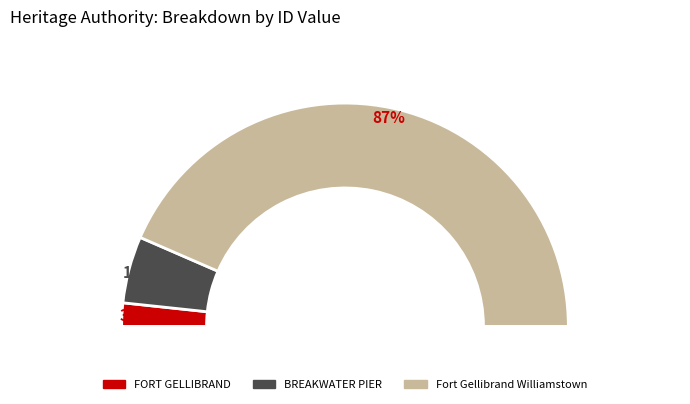

Does any single category account for the majority?

Yes